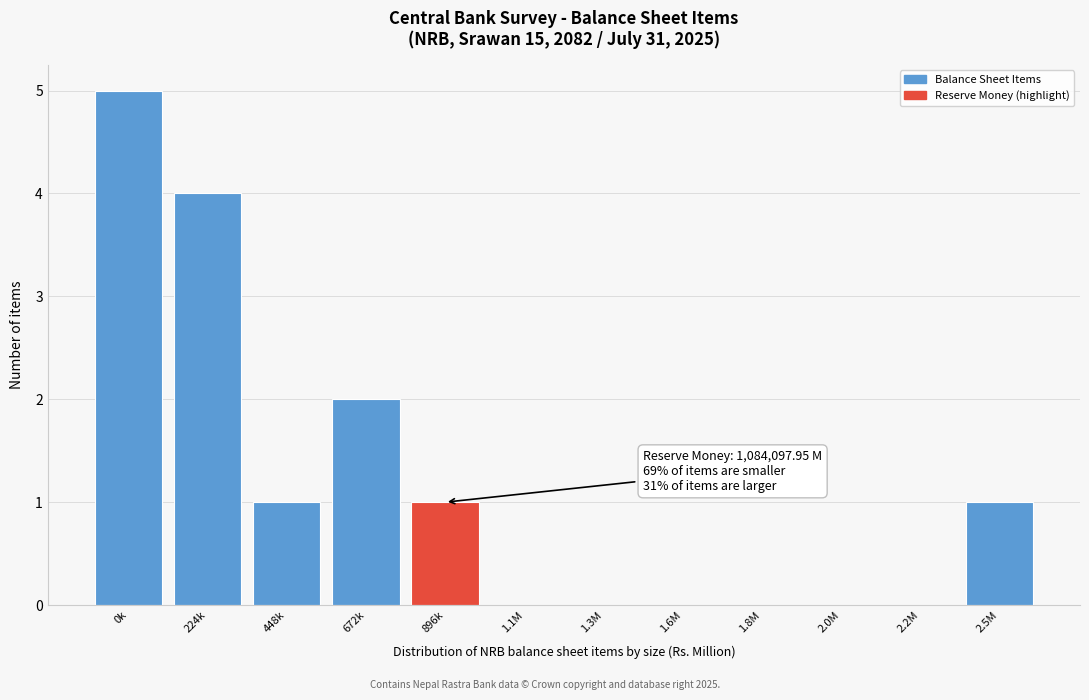

Reading left to right, extract all data points from this chart.

0k=5	224k=4	448k=1	672k=2	896k=1	1.1M=0	1.3M=0	1.6M=0	1.8M=0	2.0M=0	2.2M=0	2.5M=1